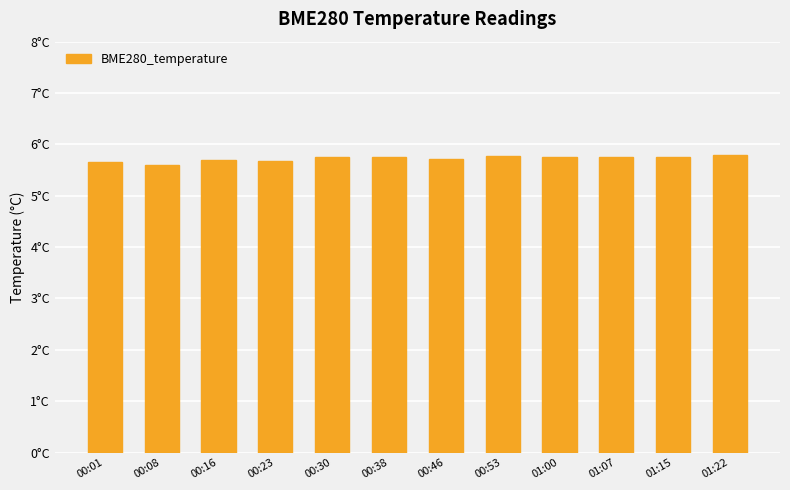

The value at 00:46 is 5.7. True or false?

True